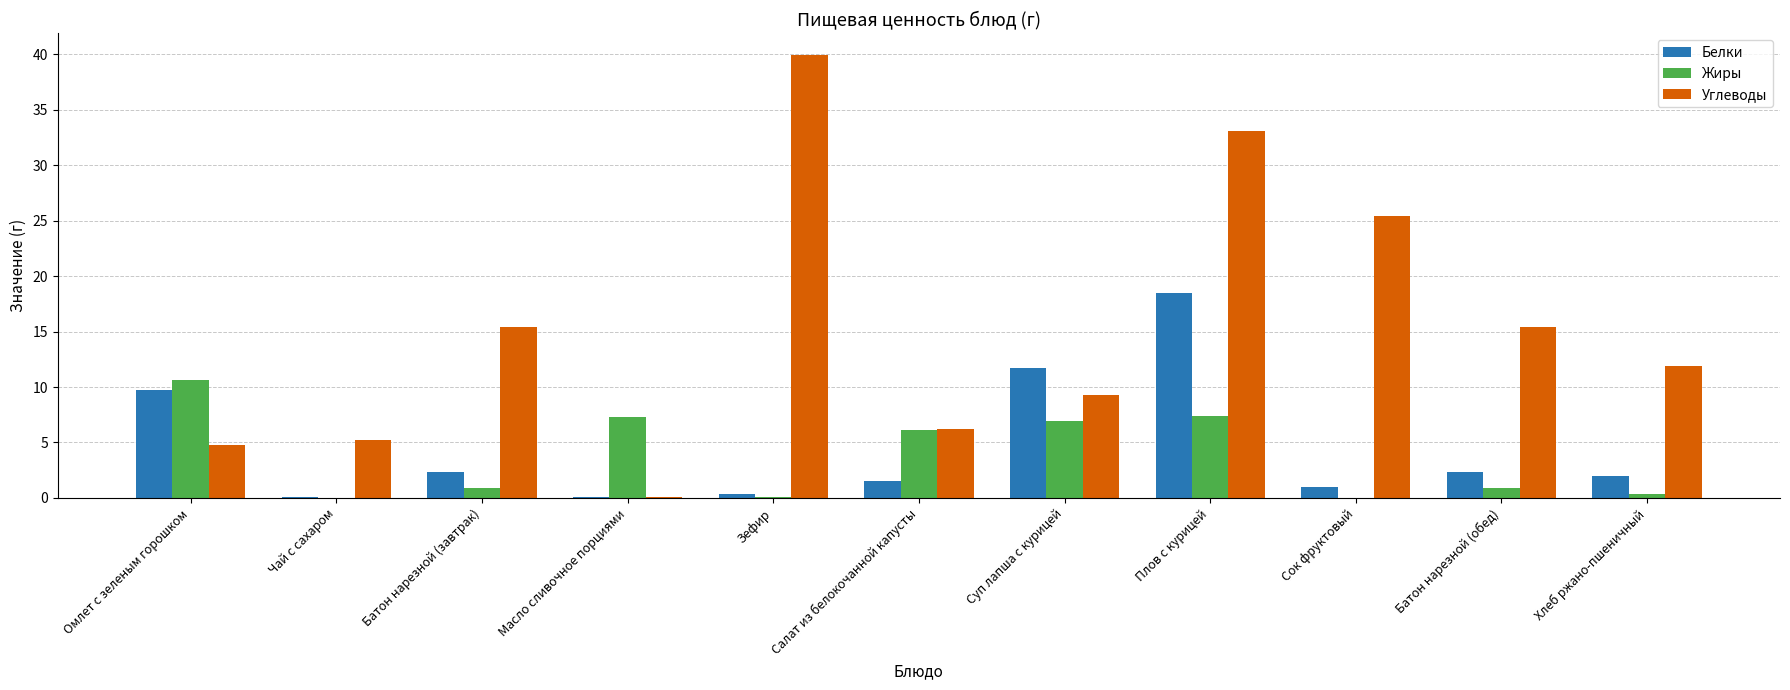

What are all the series names shown in the legend?

Белки, Жиры, Углеводы